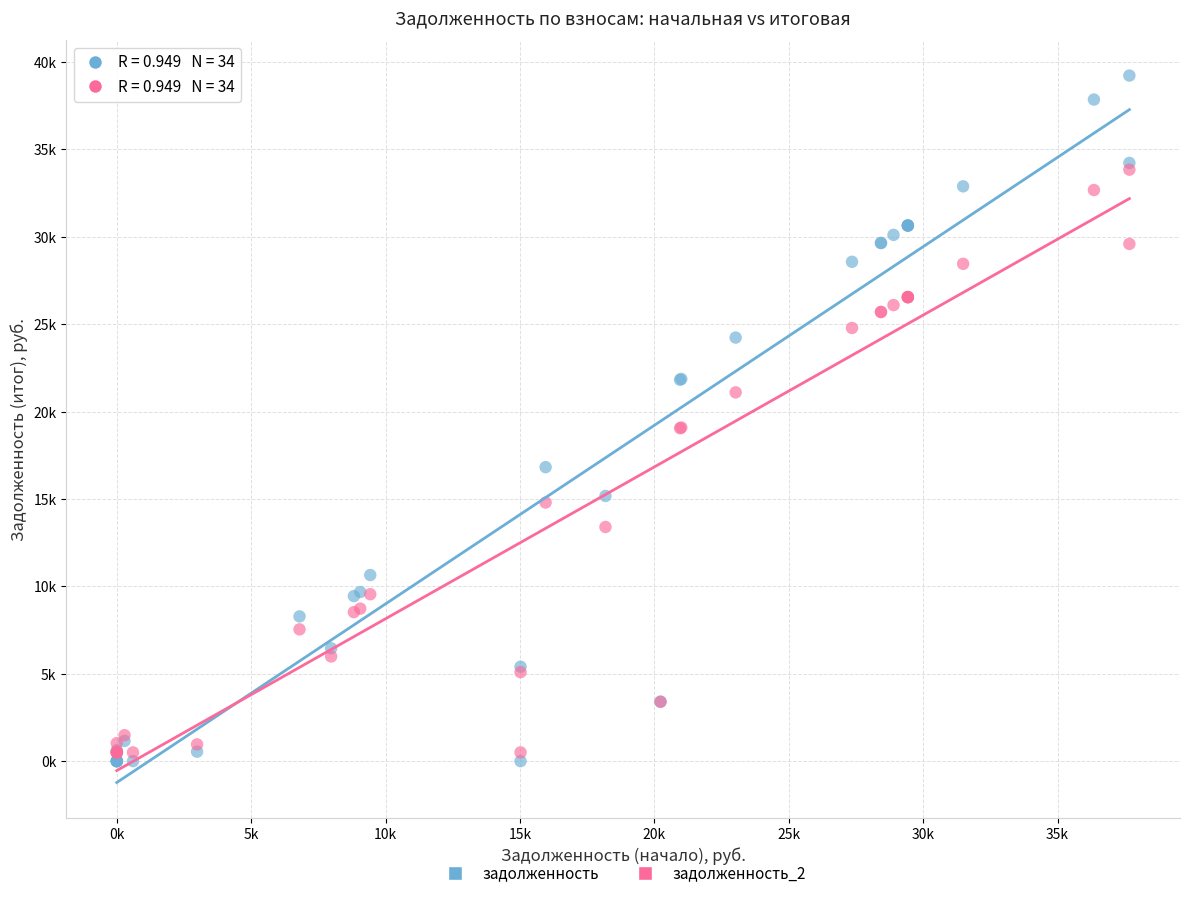

Which series reaches the maximum Y coordinate?

задолженность